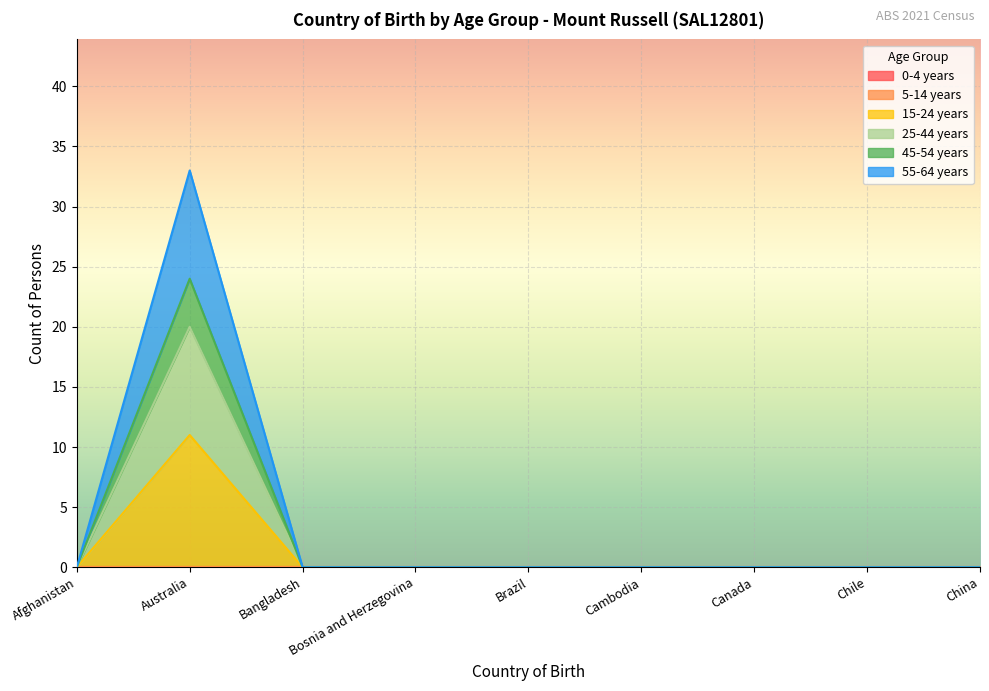

What is the highest value of the 55-64 years series?

33